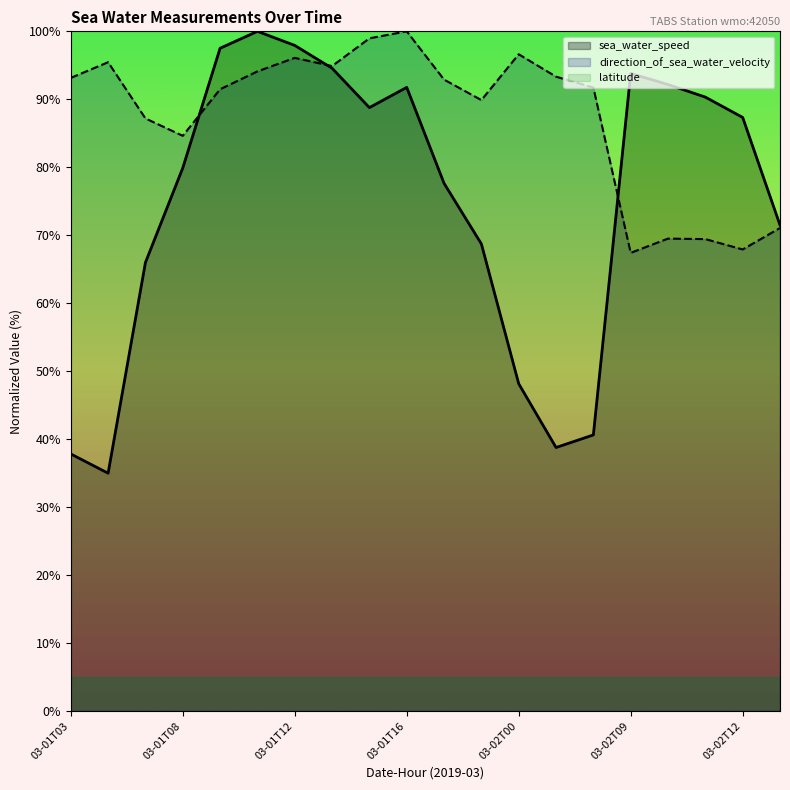

Rank the series by their maximum value, from lowest to highest.

sea_water_speed, direction_of_sea_water_velocity